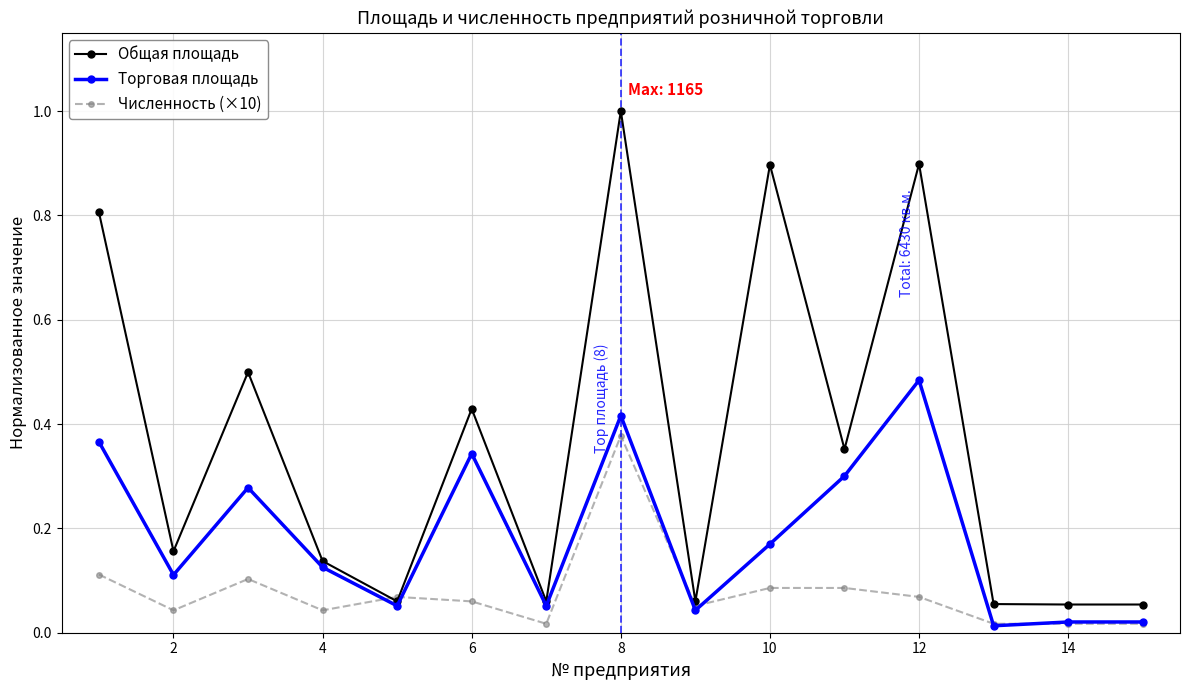

At how many categories does at least one series exceed 0?

15